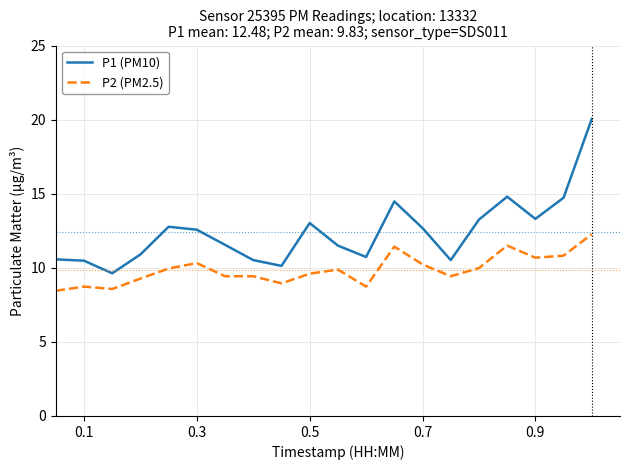

What is the greatest value displayed?

20.1